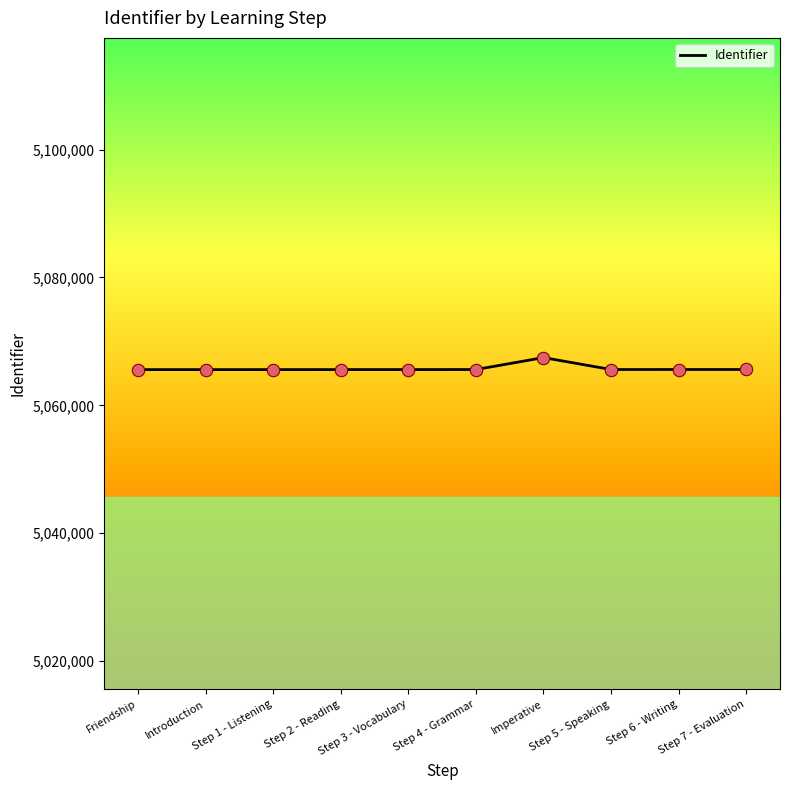

What is the change in value from Friendship to Step 3 - Vocabulary?

+9